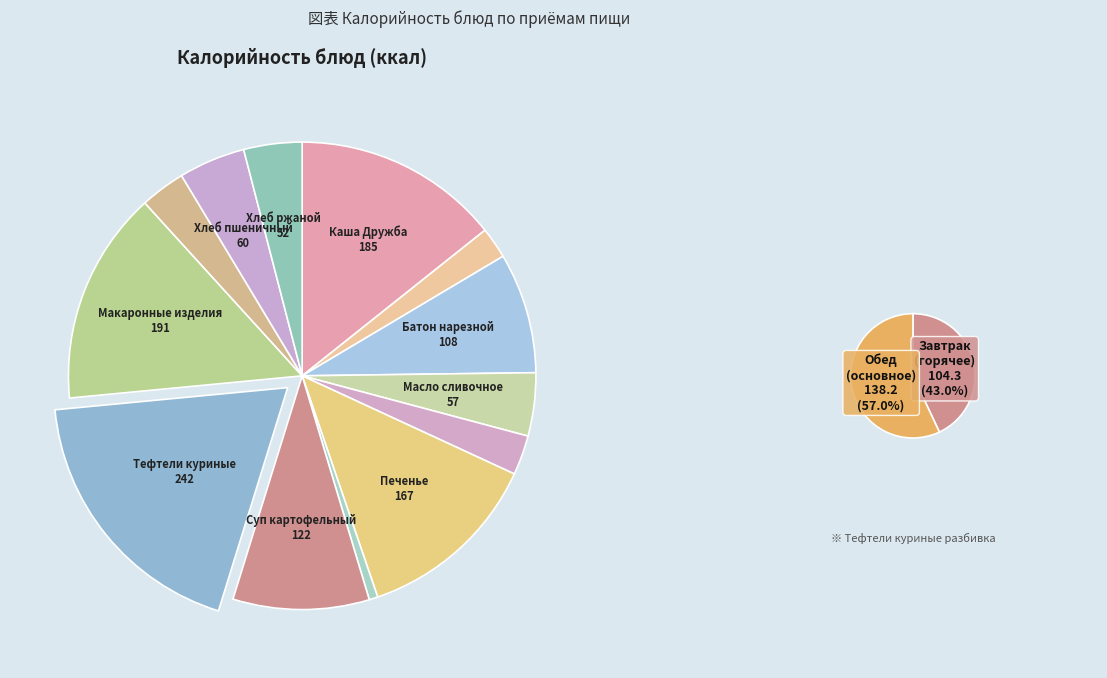

Combined, do Макаронные изделия and Тефтели куриные account for over 50%?

No